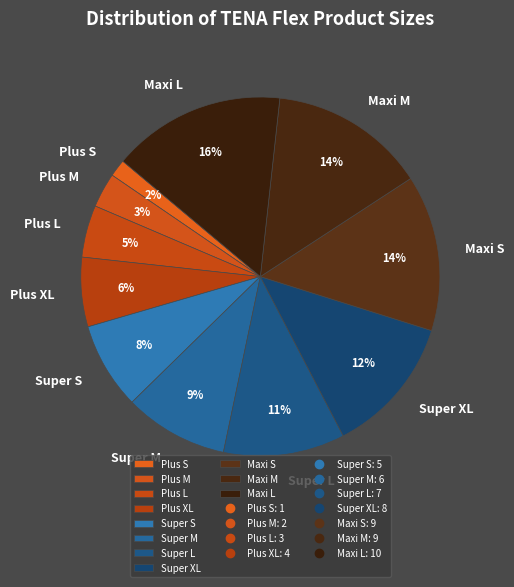

Is it true that Super XL is 12% of the pie?

True